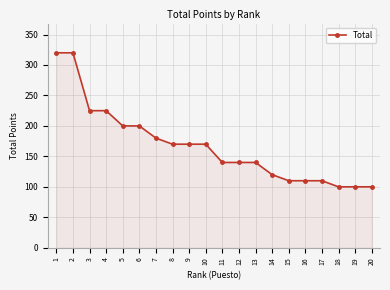

Where does the data first go above 170?

1